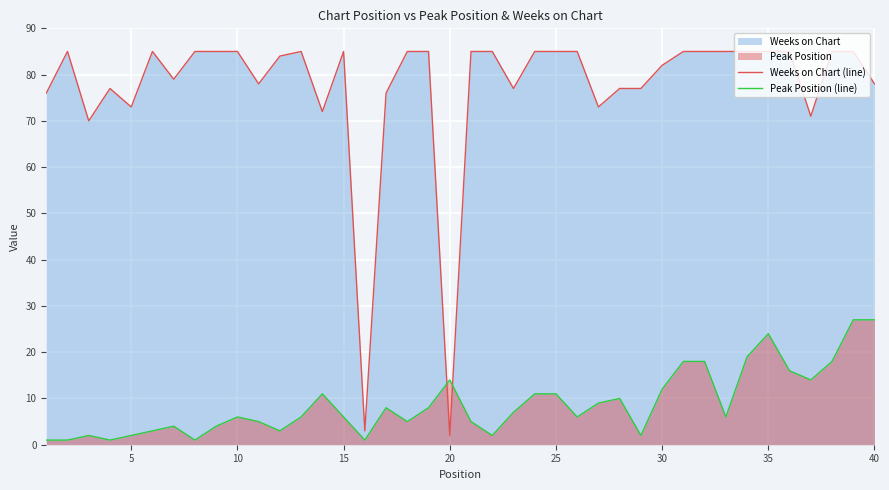

How many data points does each series have?

40